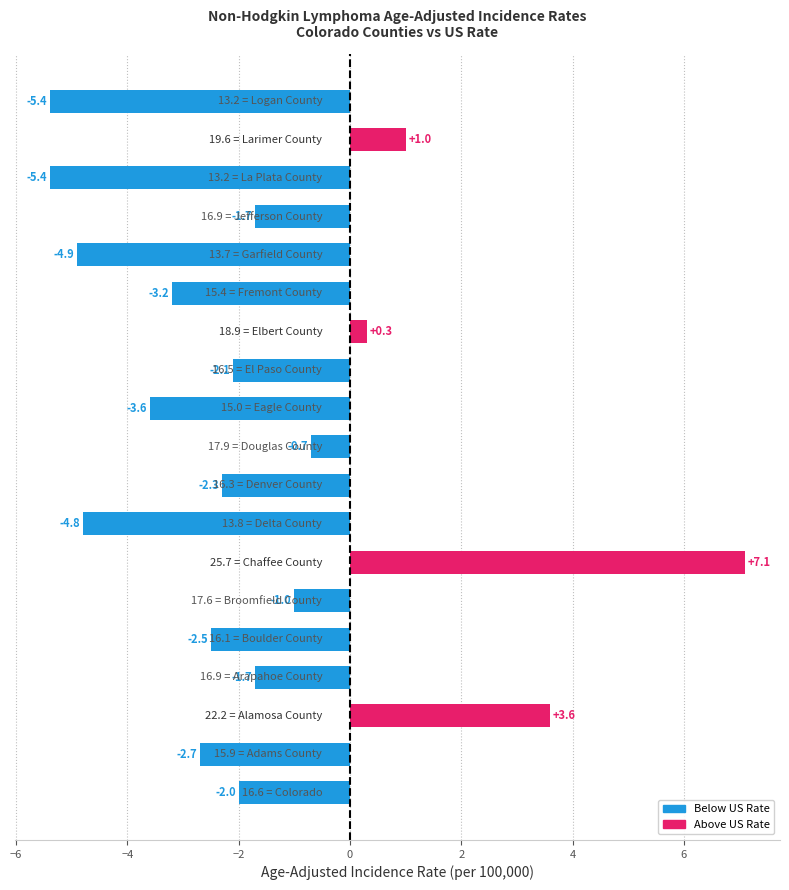

What is the minimum value shown in the chart?

-5.4